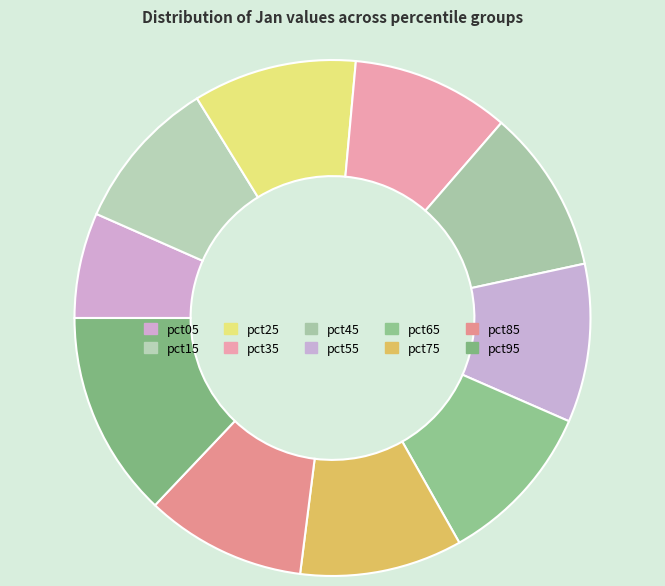

How many segments does this pie chart have?

10